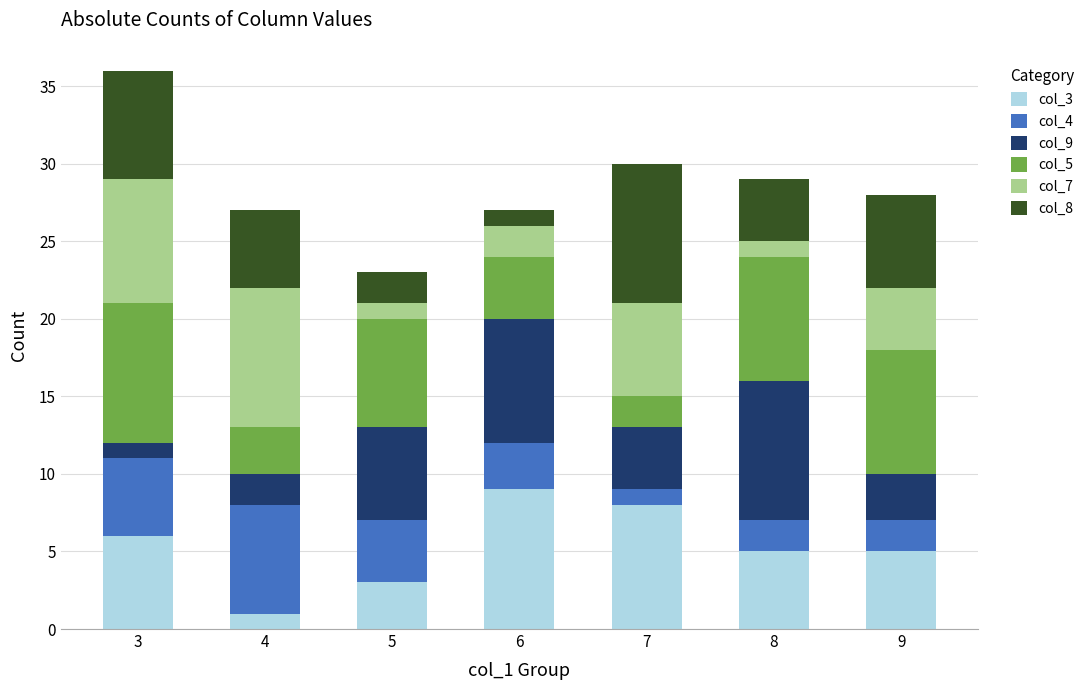

The value of col_3 at 3 is 6. True or false?

True